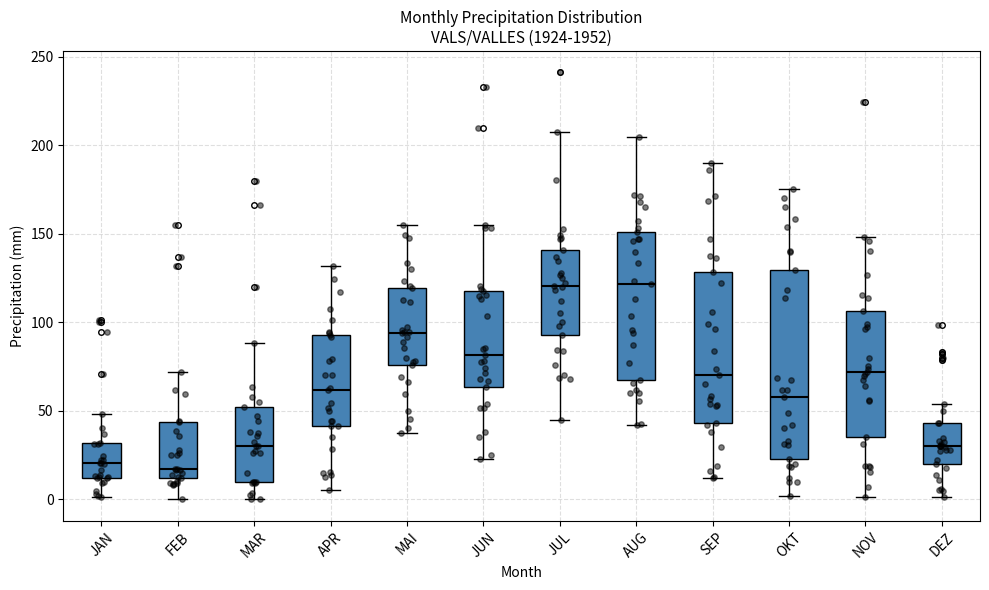

Reading left to right, transcribe this box plot: for each box, give where its median line is, the range the box spans, and where its two whiskers end, as read against the y-axis. The values are not printed on the chart, so give them approximately, as read against the axis.

JAN: median 20, box 10 to 30, whiskers 0 to 50
FEB: median 15, box 10 to 45, whiskers 0 to 70
MAR: median 30, box 10 to 50, whiskers 0 to 90
APR: median 60, box 40 to 95, whiskers 5 to 130
MAI: median 95, box 75 to 120, whiskers 40 to 155
JUN: median 80, box 65 to 120, whiskers 25 to 155
JUL: median 120, box 95 to 140, whiskers 45 to 210
AUG: median 120, box 65 to 150, whiskers 40 to 205
SEP: median 70, box 45 to 130, whiskers 10 to 190
OKT: median 60, box 25 to 130, whiskers 0 to 175
NOV: median 70, box 35 to 105, whiskers 0 to 150
DEZ: median 30, box 20 to 45, whiskers 0 to 55